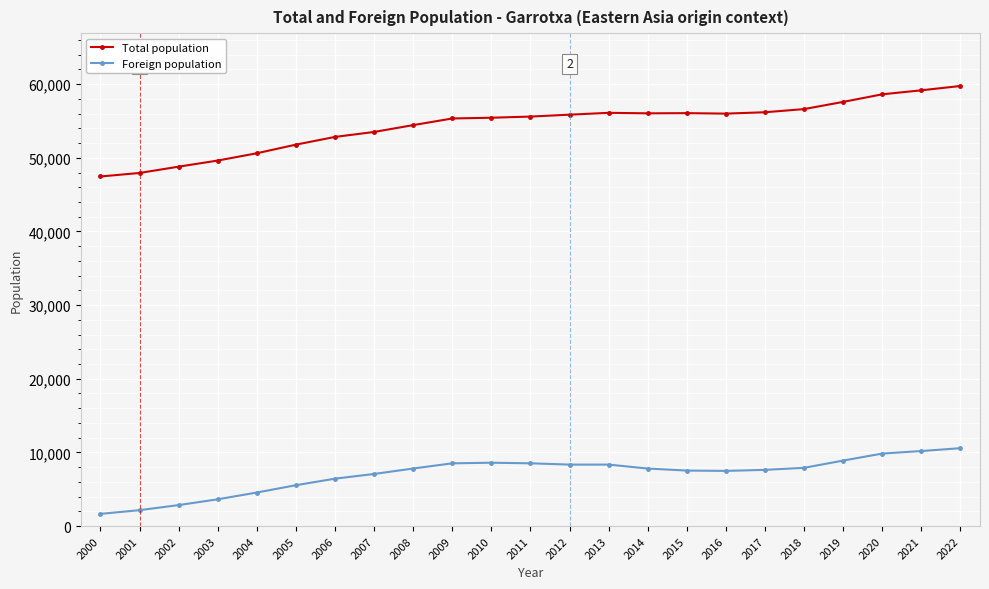

Rank the series by their maximum value, from lowest to highest.

Foreign population, Total population